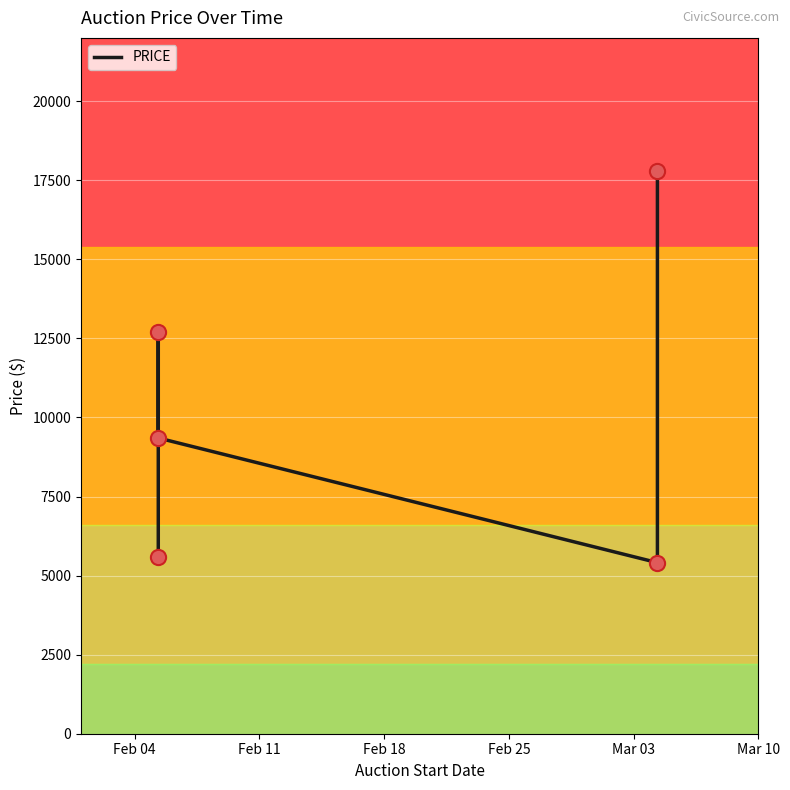

Which has a higher value, Feb 11 or Mar 03?

Mar 03